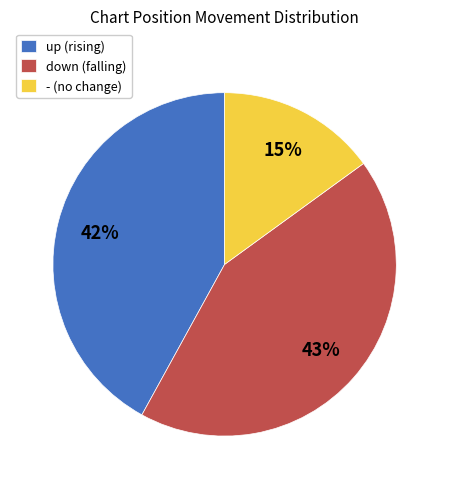

Approximately how many times larger is the value at down (falling) compared to up (rising)?

1.0